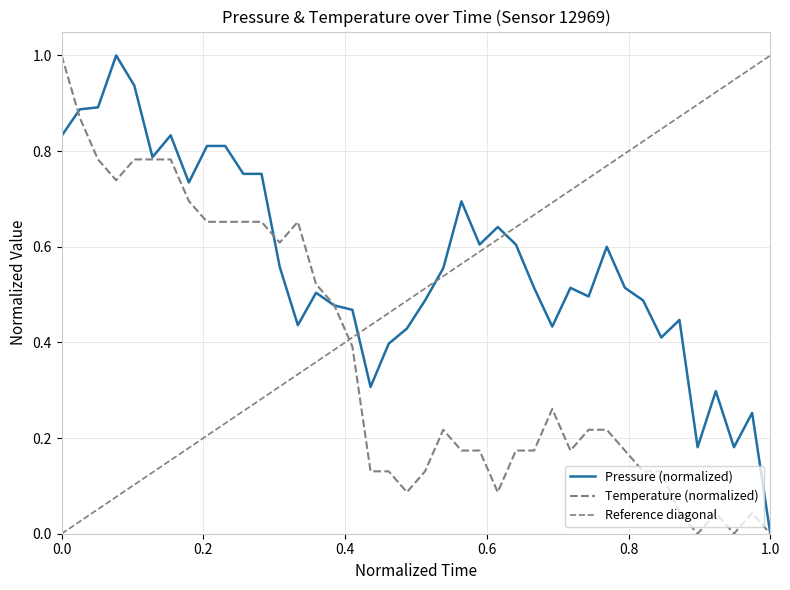

Read the temperature value at 00:04.

0.9